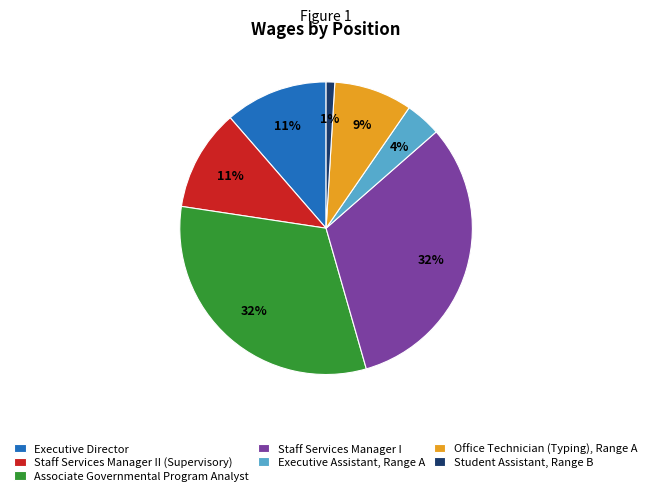

How many slices are in this pie chart?

7